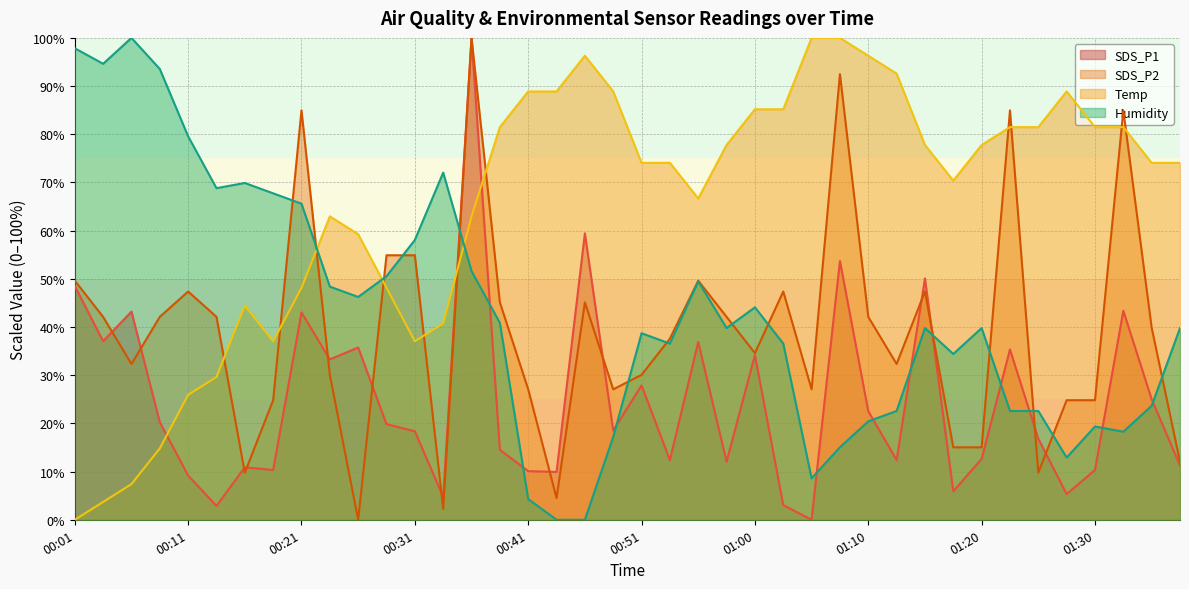

Rank the series by their maximum value, from lowest to highest.

SDS_P1, SDS_P2, Temp, Humidity